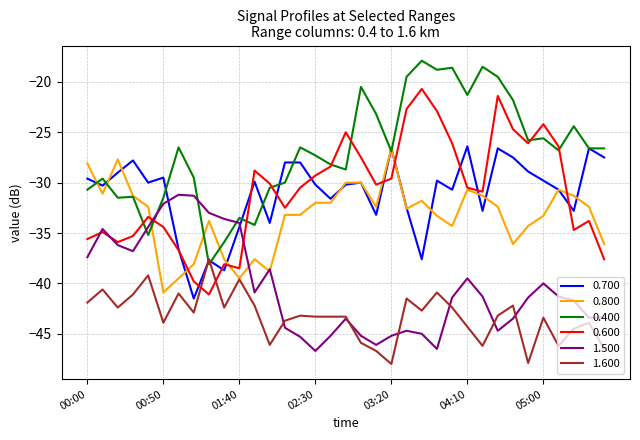

Which series has the largest total across all categories?

0.400